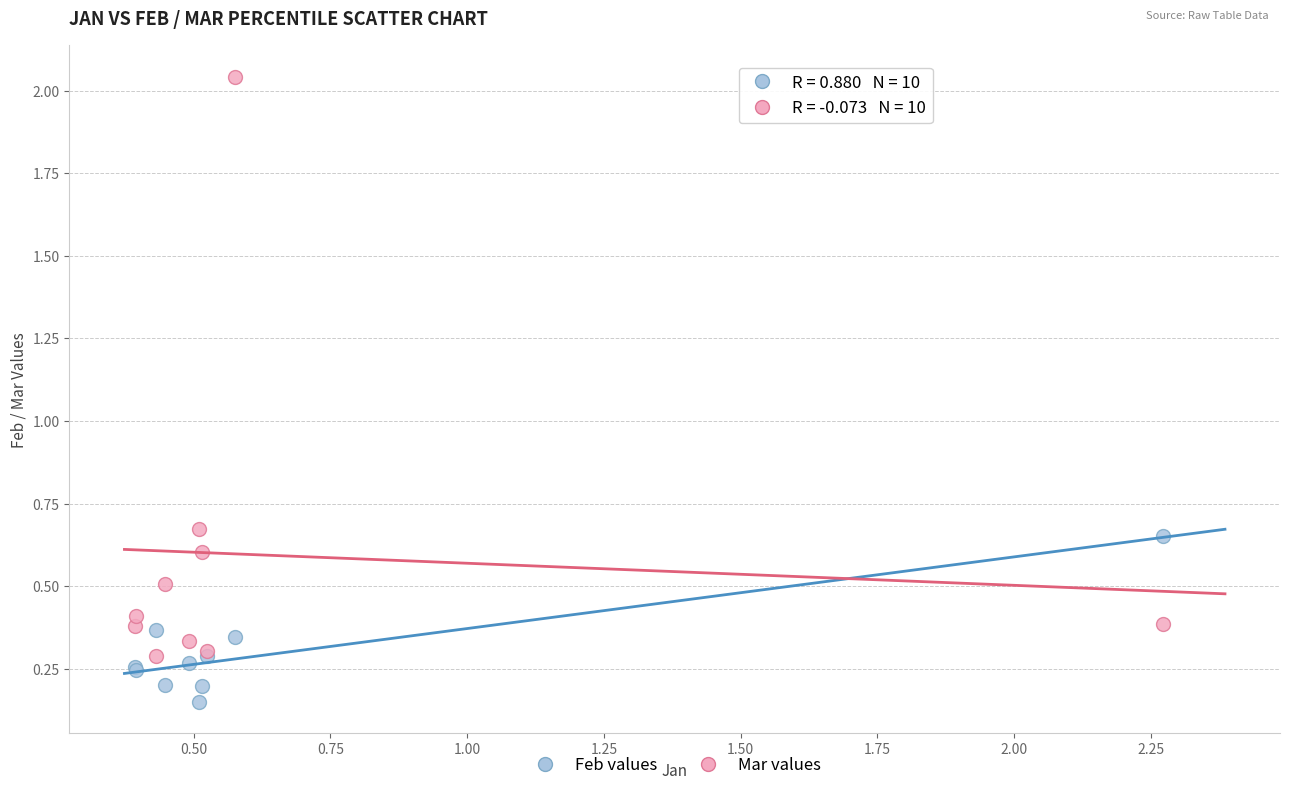

Which series has the largest Y range (max minus min)?

Mar values